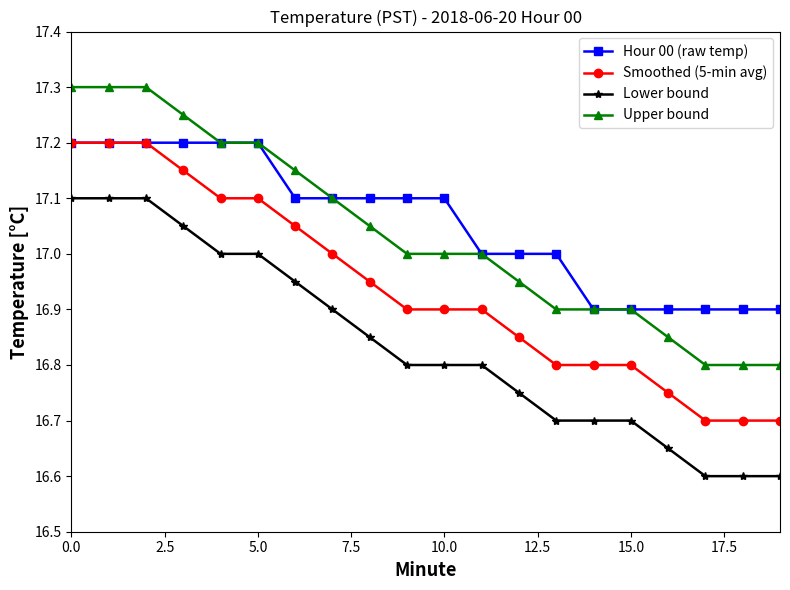

What is the difference between the maximum and minimum values in the Hour 00 (raw temp) series?

0.3